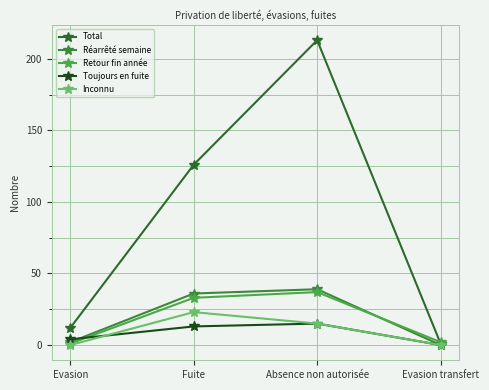

At which label does Toujours en fuite reach its peak?

Absence non autorisée